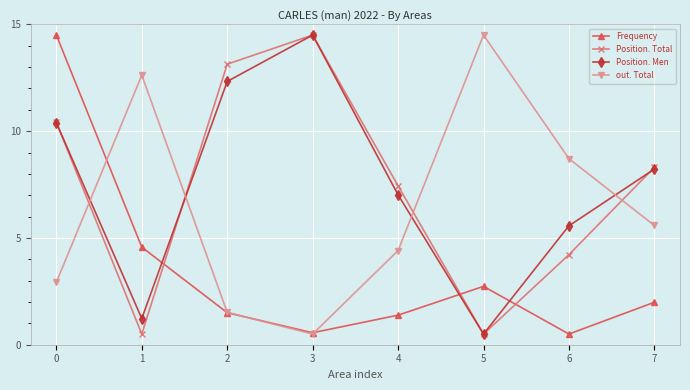

Between which two adjacent categories do Position. Total and out. Total first intersect?

0 and 1